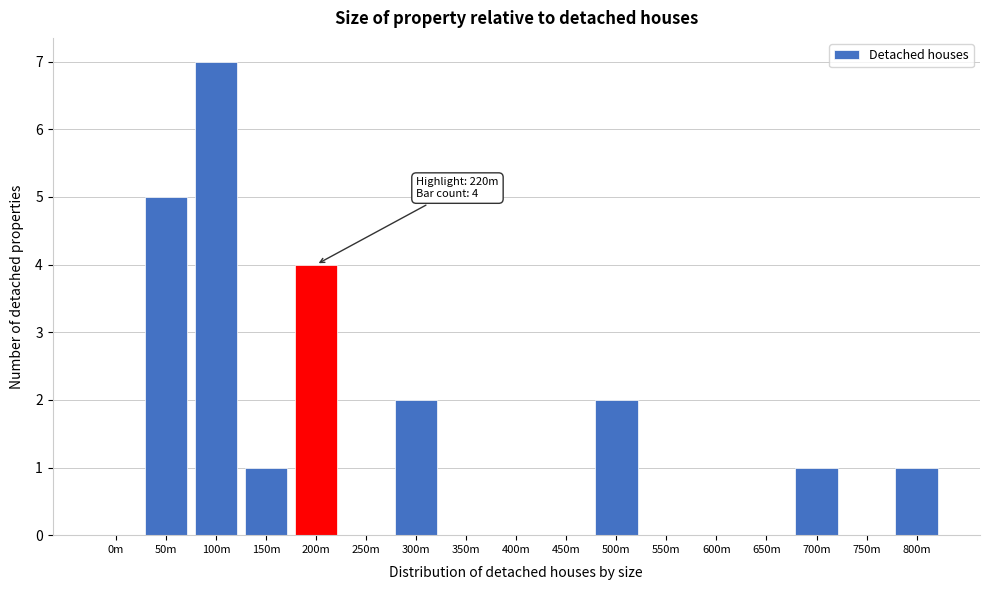

Reading right to left, what are all the values shown in this chart?

800m=1	750m=0	700m=1	650m=0	600m=0	550m=0	500m=2	450m=0	400m=0	350m=0	300m=2	250m=0	200m=4	150m=1	100m=7	50m=5	0m=0